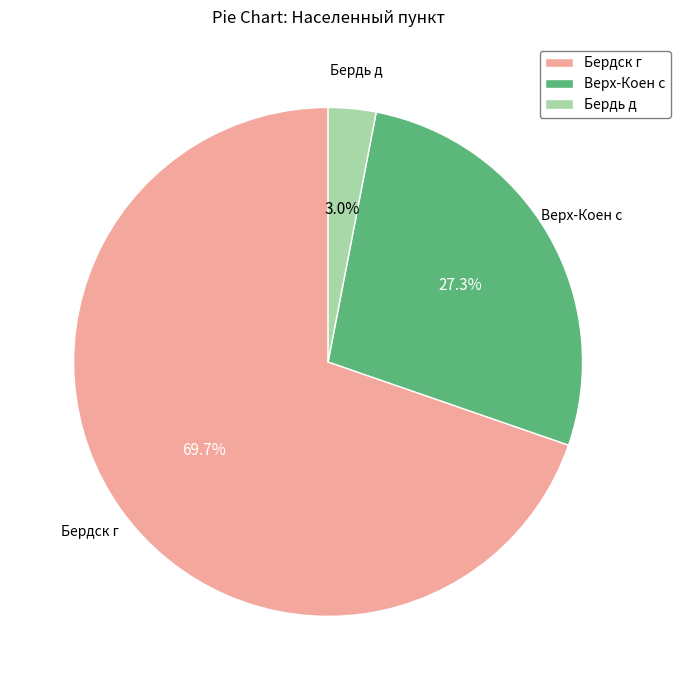

Rank the categories by value from highest to lowest.

Бердск г, Верх-Коен с, Бердь д